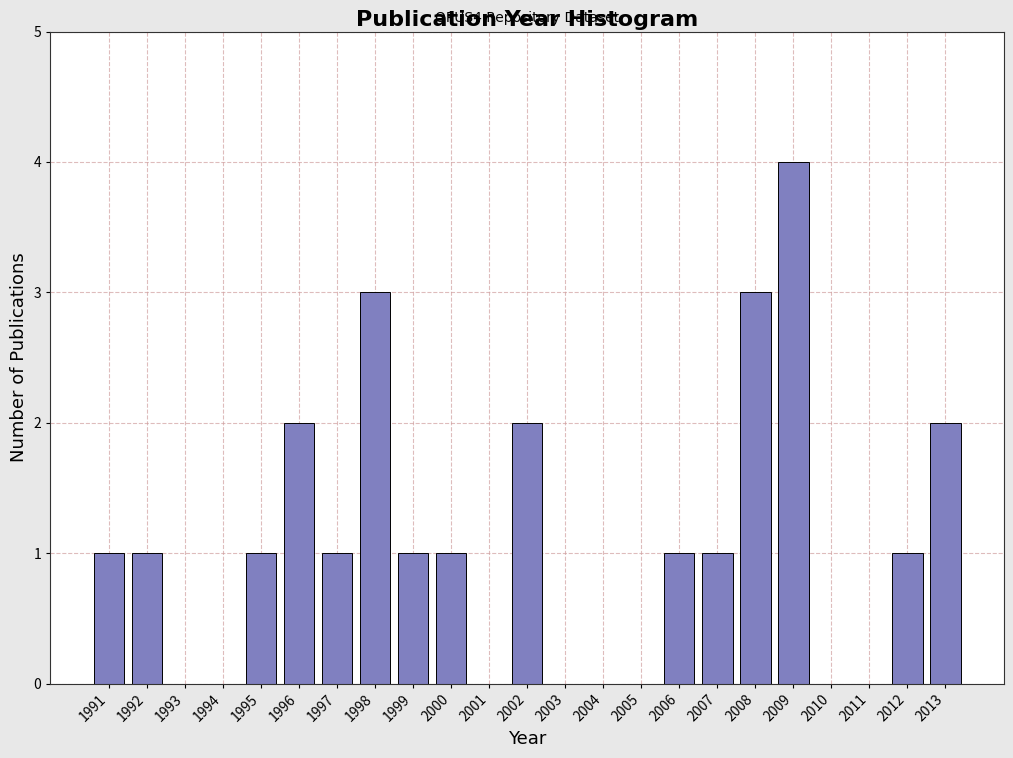

Reading right to left, extract all data points from this chart.

2013=2	2012=1	2011=0	2010=0	2009=4	2008=3	2007=1	2006=1	2005=0	2004=0	2003=0	2002=2	2001=0	2000=1	1999=1	1998=3	1997=1	1996=2	1995=1	1994=0	1993=0	1992=1	1991=1